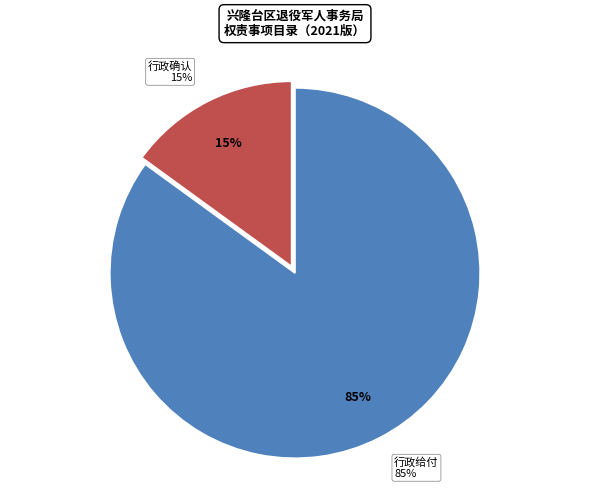

True or false: 行政确认 accounts for 8% of the total.

False